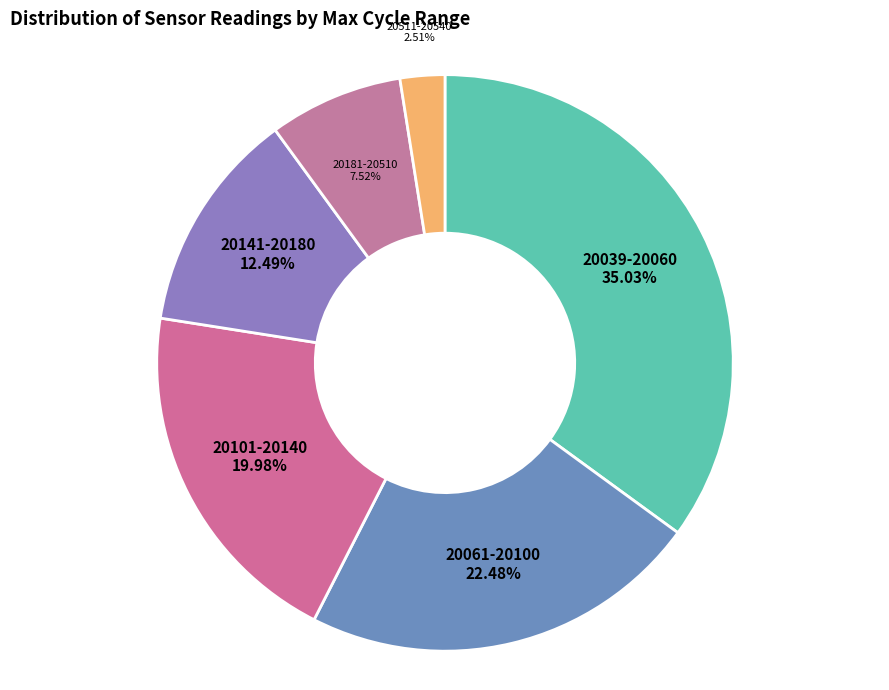

How many slices are in this pie chart?

6